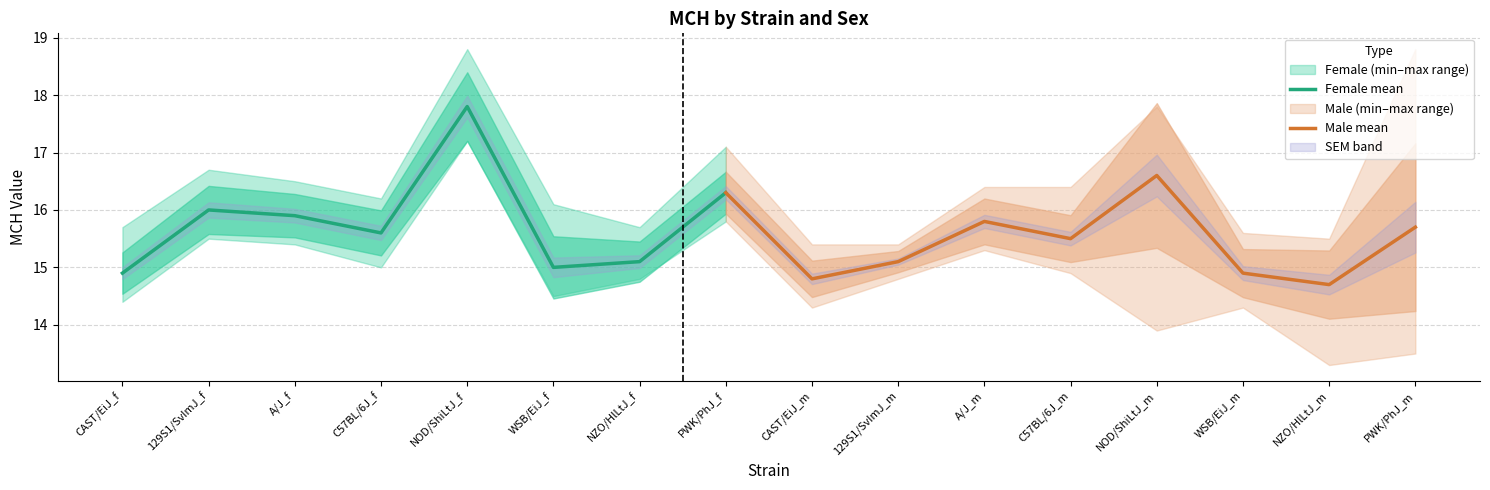

Is the value of sd at PWK/PhJ_f greater than the value of maxval at WSB/EiJ_m?

No